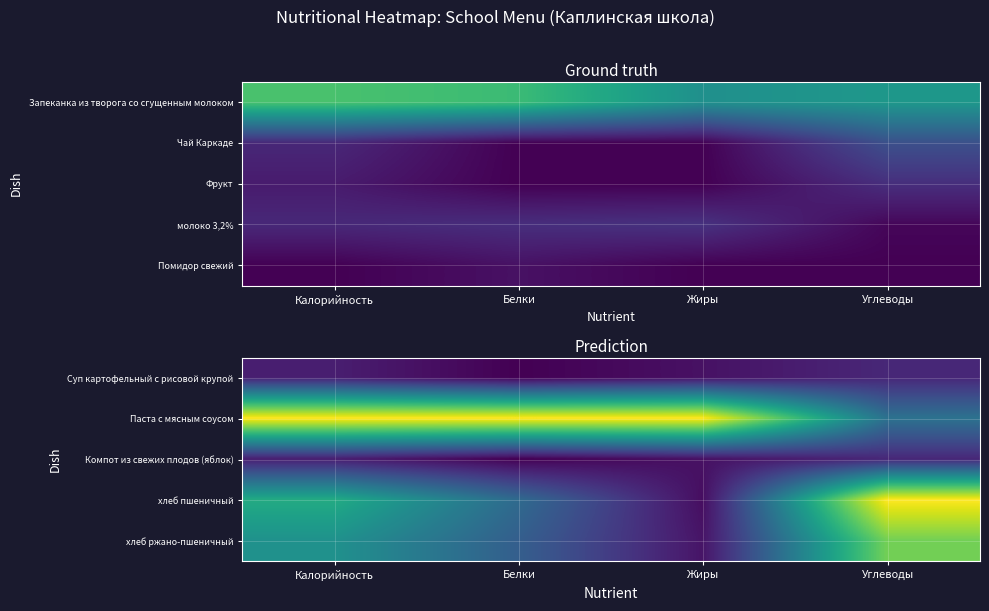

The хлеб пшеничный series shows 1.5 at Углеводы. True or false?

False